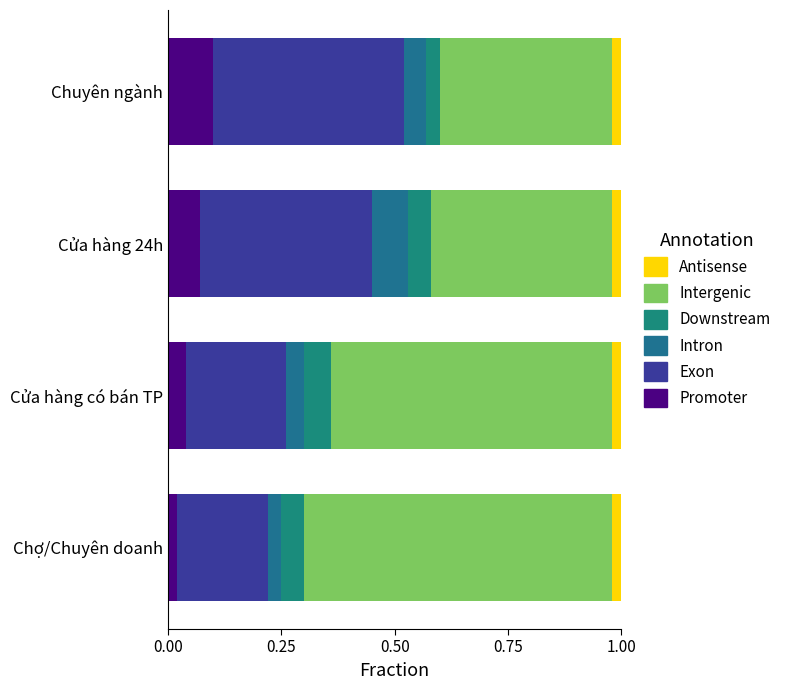

How many series are shown in this chart?

6